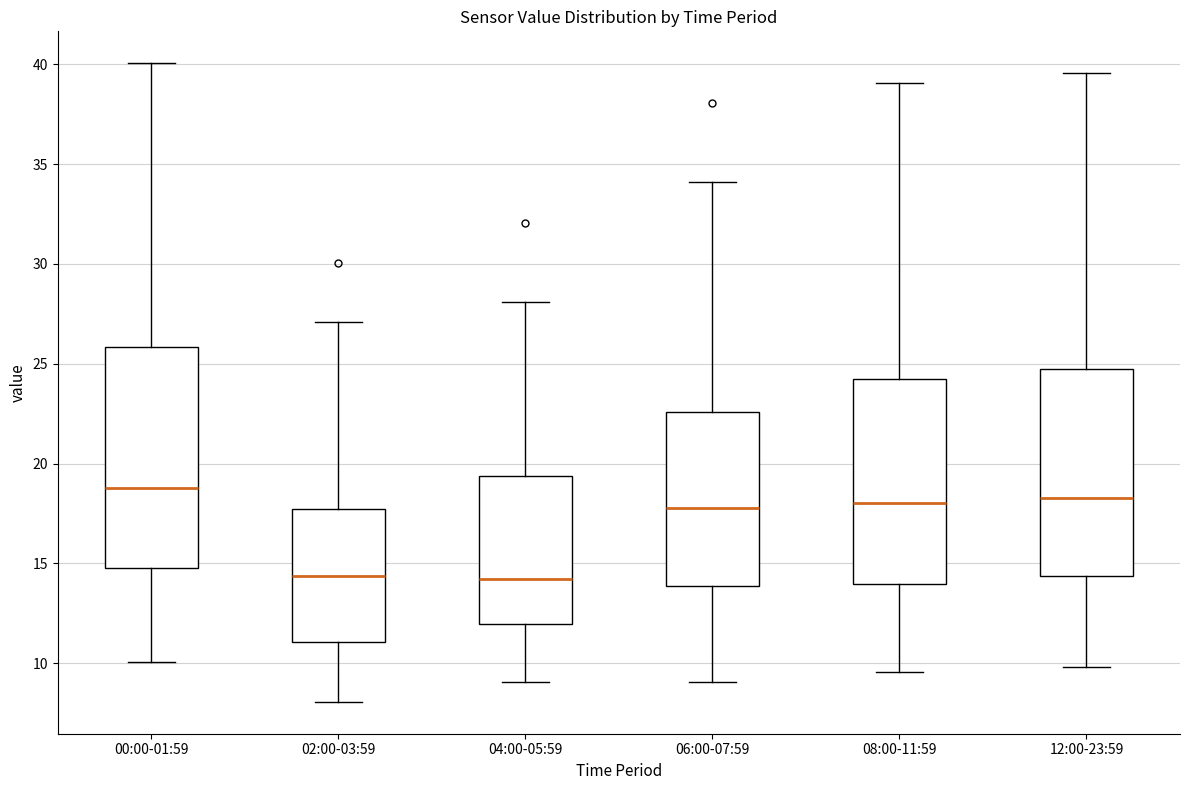

Where does the median line of the box for 06:00-07:59 sit on the y-axis? The values are not printed on the chart, so give them approximately, as read against the axis.

18.0